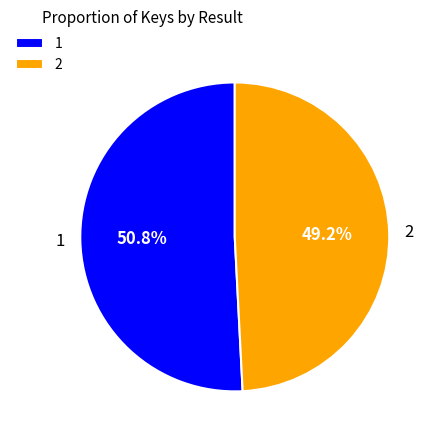

How many segments does this pie chart have?

2